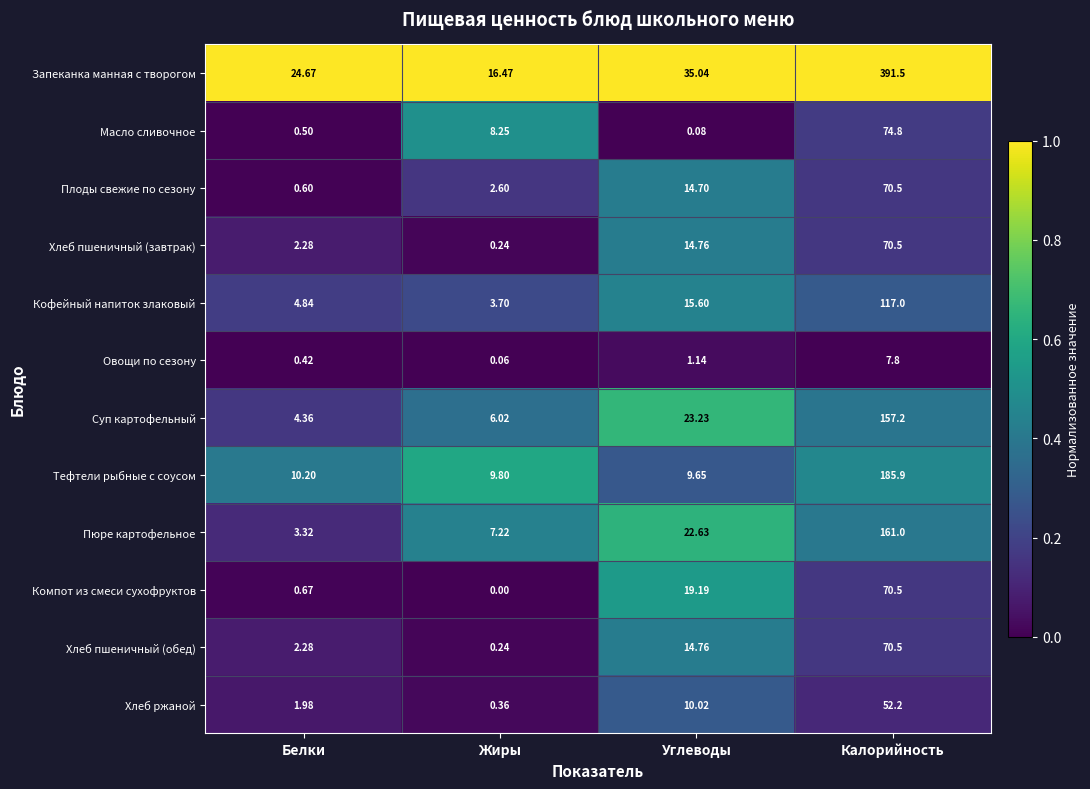

List the labels in order of Пюре картофельное value, largest first.

Калорийность, Углеводы, Жиры, Белки